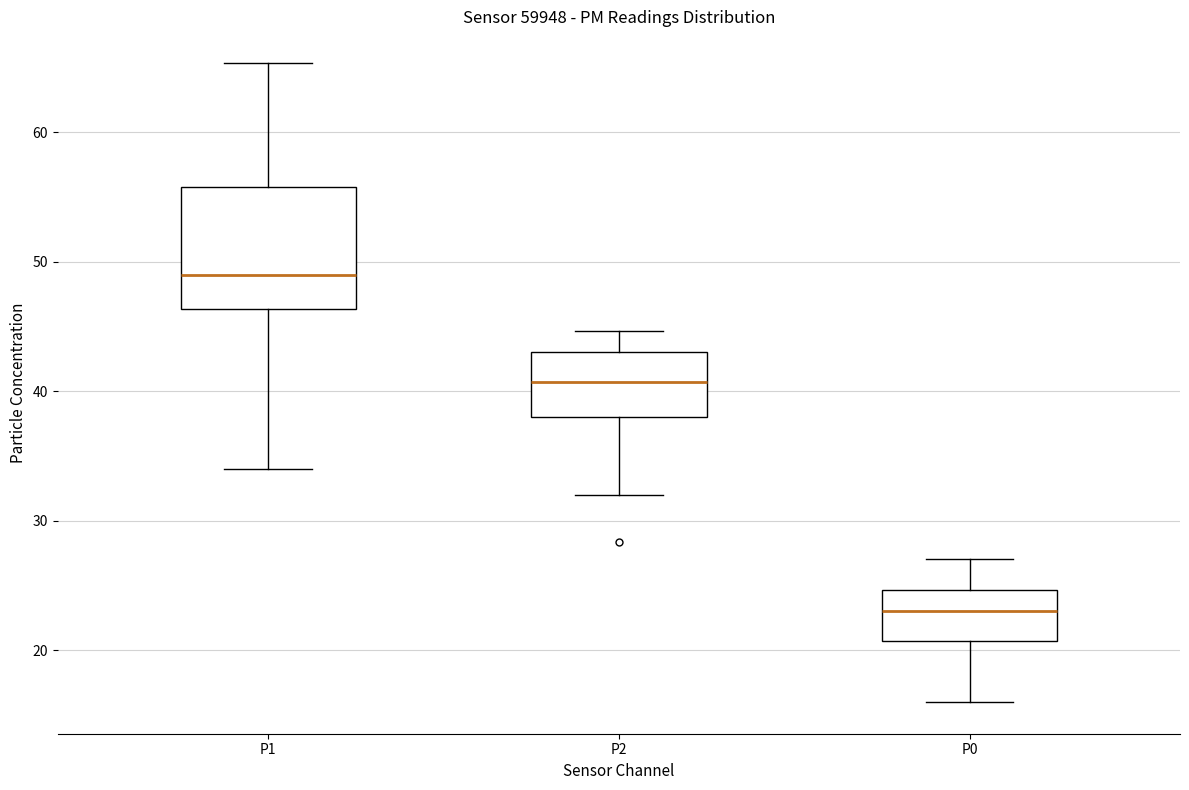

Reading left to right, read every box against the y-axis: the position of its median line, the range the box covers, and the ends of its whiskers. The values are not printed on the chart, so give them approximately, as read against the axis.

P1: median 49, box 46 to 56, whiskers 34 to 65
P2: median 41, box 38 to 43, whiskers 32 to 45
P0: median 23, box 21 to 25, whiskers 16 to 27